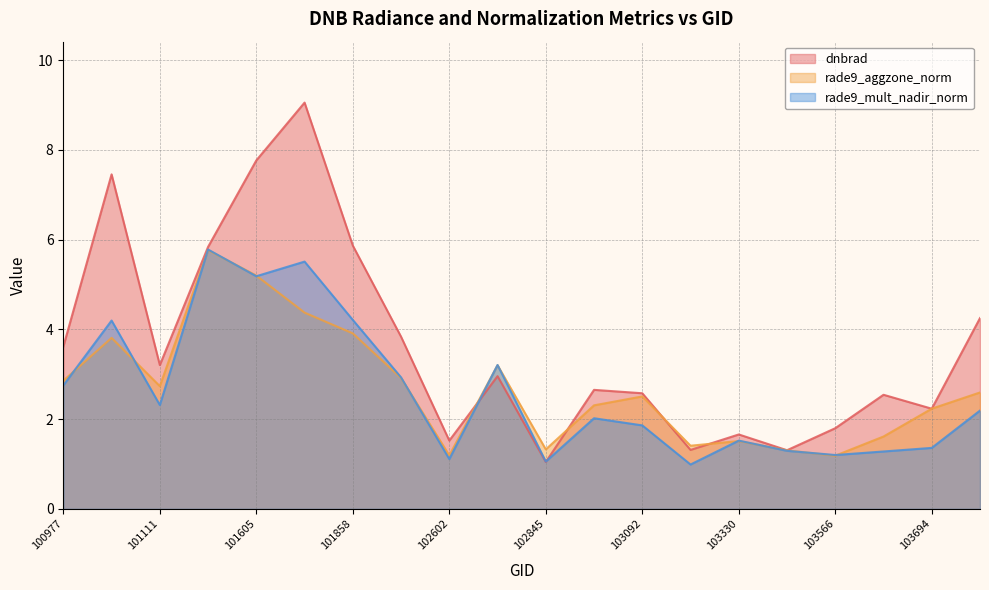

Between which two adjacent categories do rade9_mult_nadir_norm and rade9_aggzone_norm first intersect?

100977 and 101102